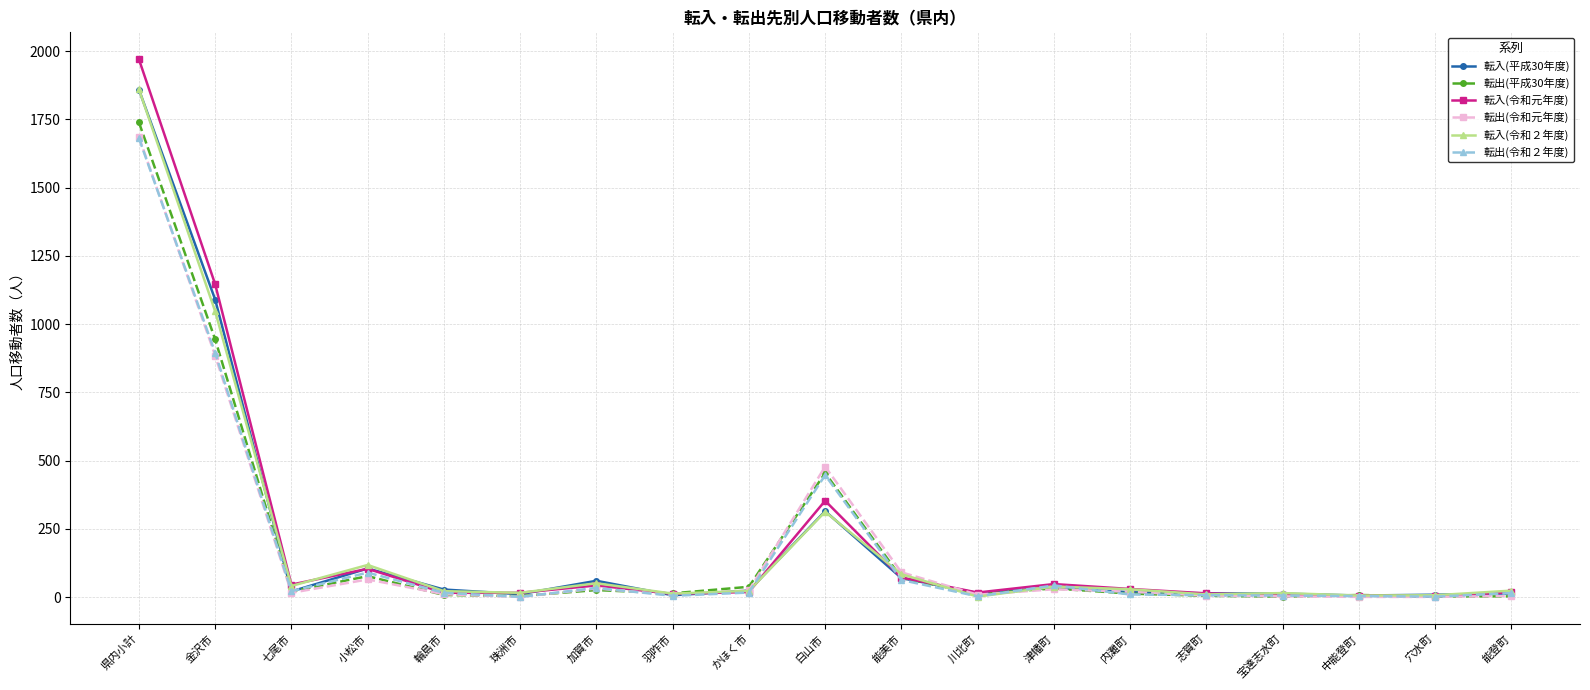

At which label is 転入(令和元年度) closest to 986?

金沢市